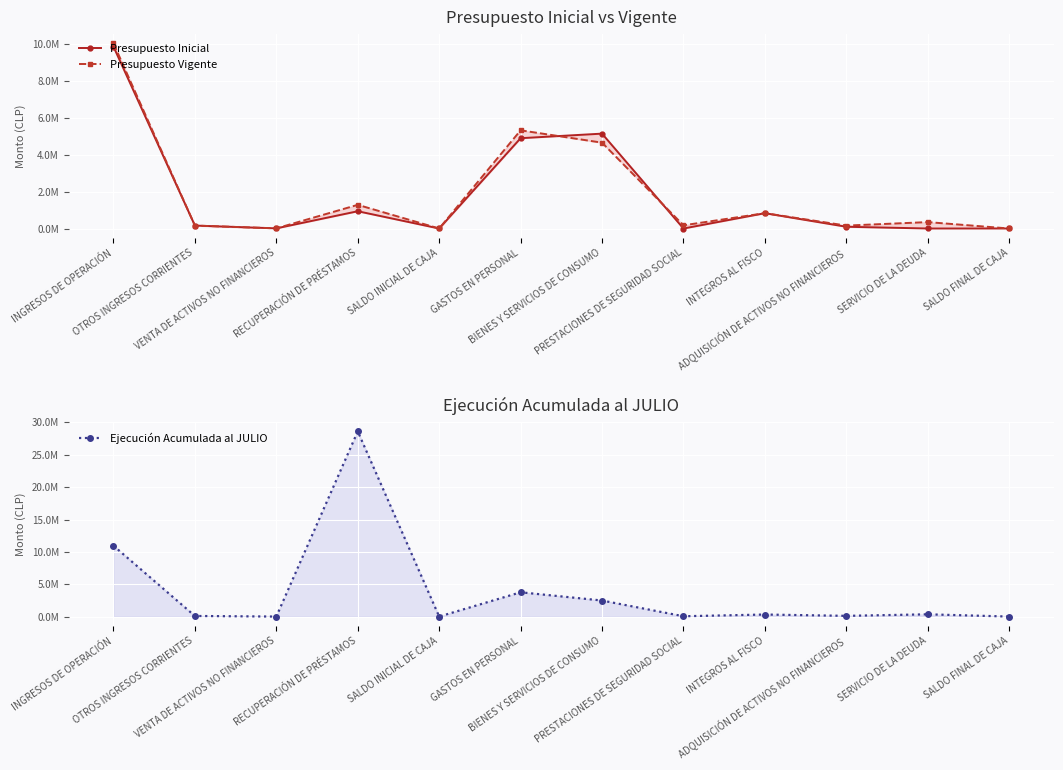

At which category does the chart reach its peak across all series?

RECUPERACIÓN DE PRÉSTAMOS